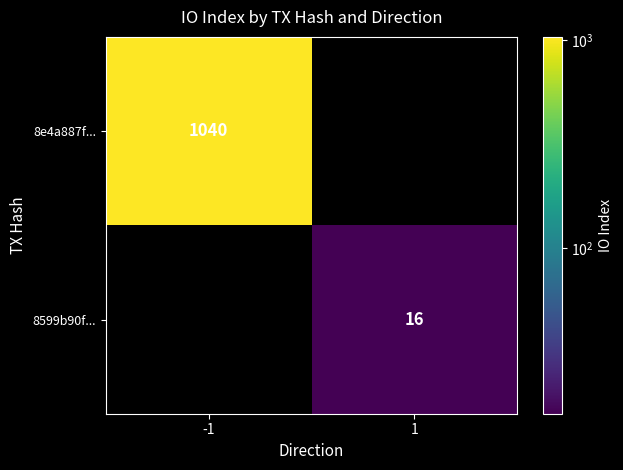

Is it true that 8e4a887f... equals 1040 at -1?

True